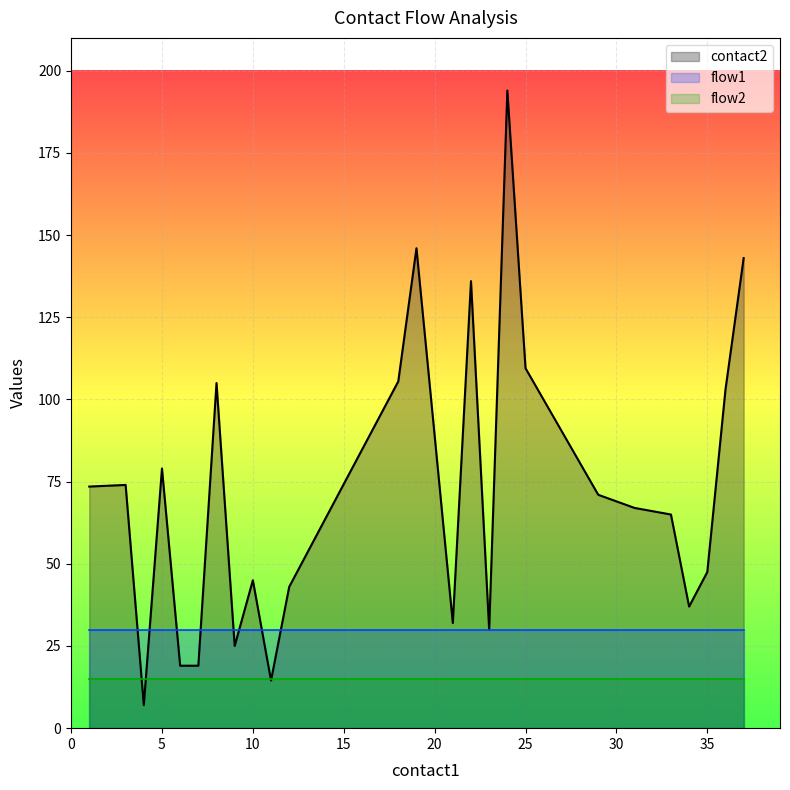

Does the chart display data point markers on the line(s)?

No